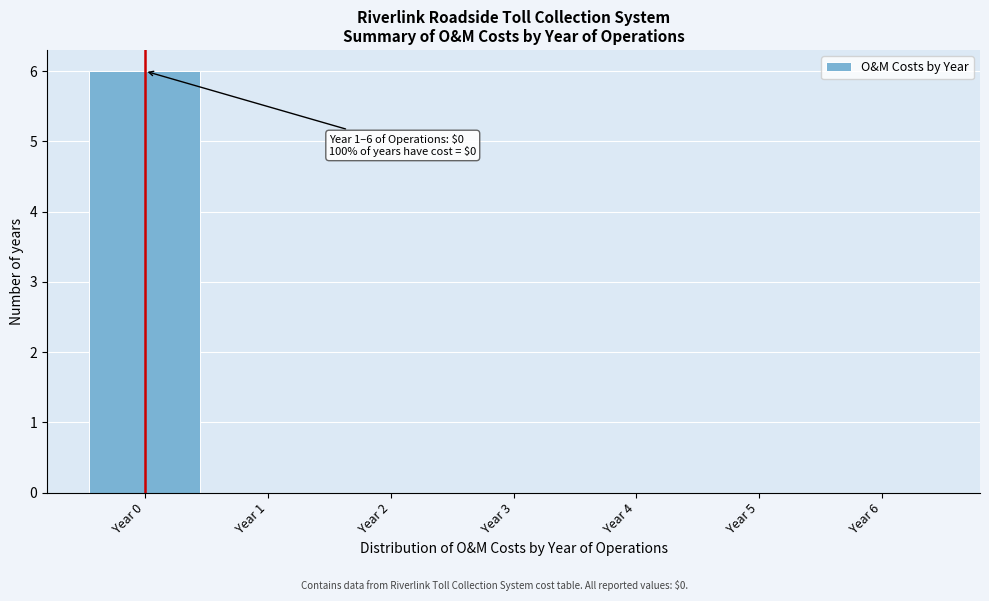

Which range on the x-axis has the tallest bar?

-0.5 to 0.5